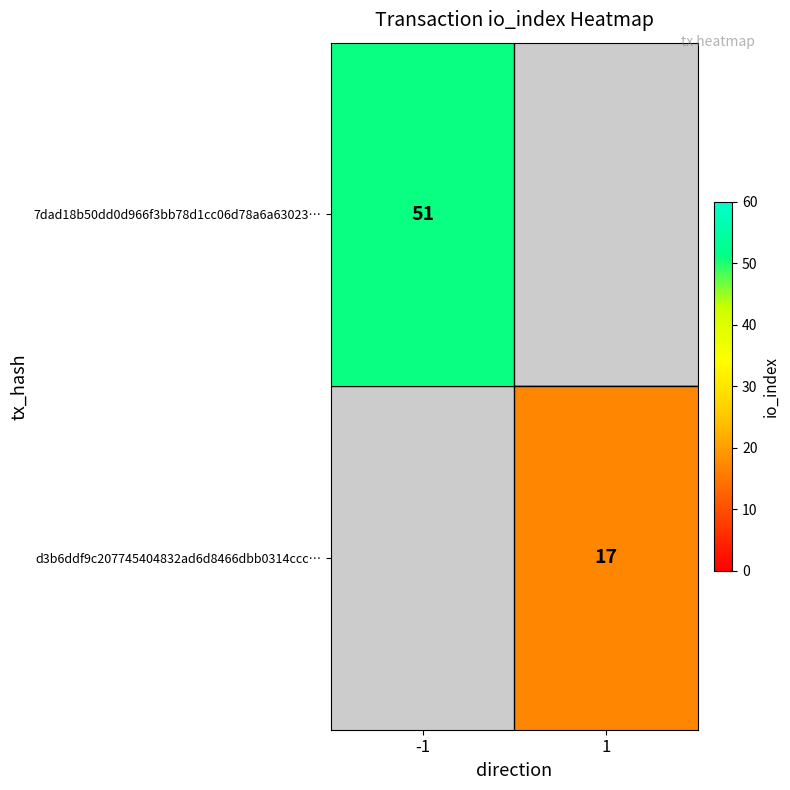

The 7dad18b50dd0d966f3bb78d1cc06d78a6a63023… series shows 76 at -1. True or false?

False